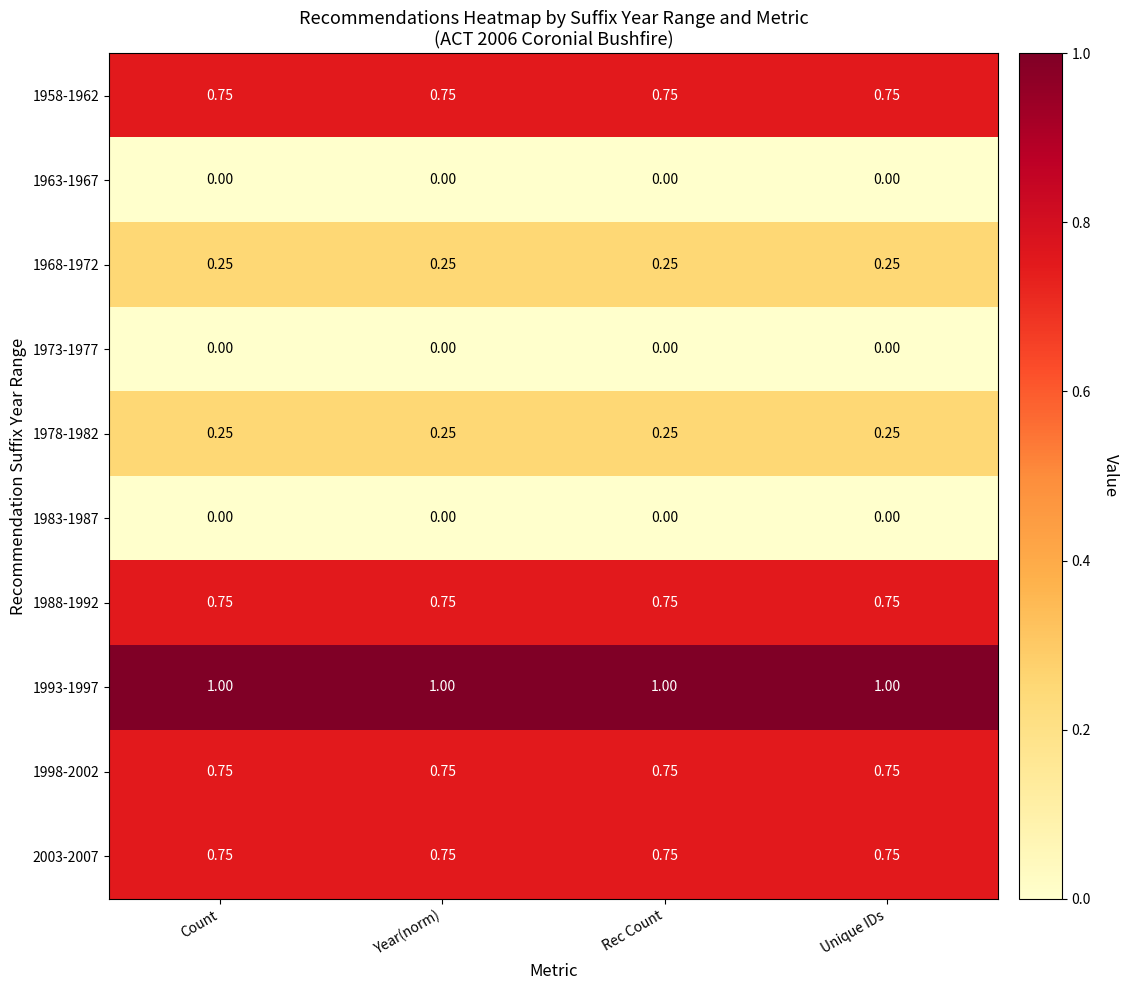

Which series has the largest total across all categories?

1993-1997